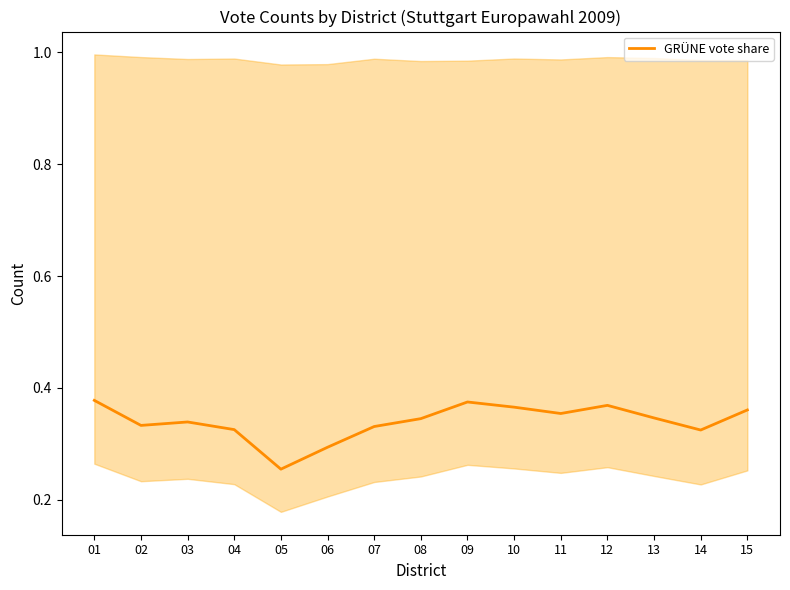

List the labels in order of value, largest first.

01, 09, 12, 10, 15, 11, 13, 08, 03, 02, 07, 04, 14, 06, 05